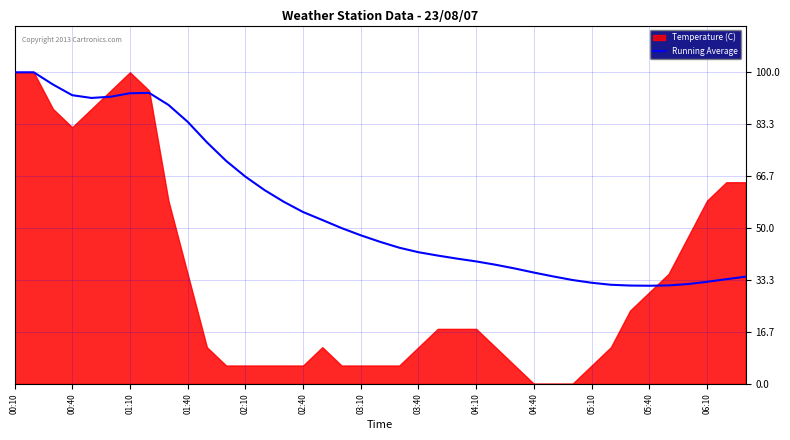

Reading right to left, list all the values displayed in this chart.

34.4	33.6	32.8	32.0	31.6	31.5	31.6	31.8	32.4	33.3	34.5	35.7	37.0	38.2	39.3	40.2	41.2	42.2	43.7	45.6	47.7	50.0	52.6	55.1	58.4	62.2	66.5	71.6	77.5	84.1	89.5	93.4	93.3	92.2	91.8	92.6	96.1	100.0	100.0